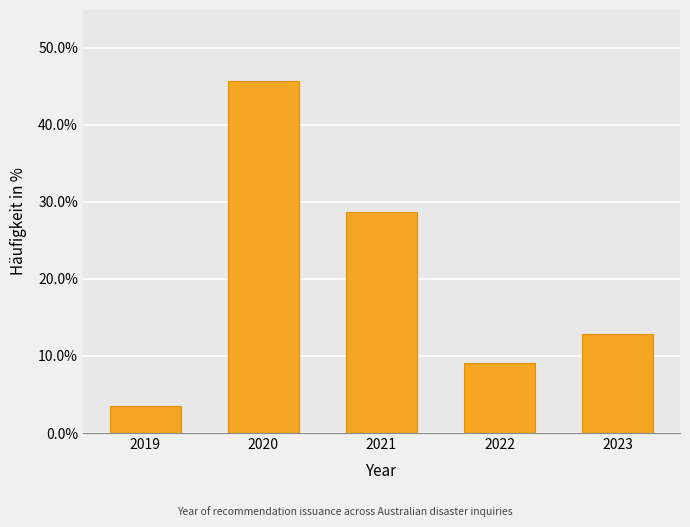

Reading left to right, transcribe all the data shown in this chart.

3.5	45.7	28.7	9.1	12.9